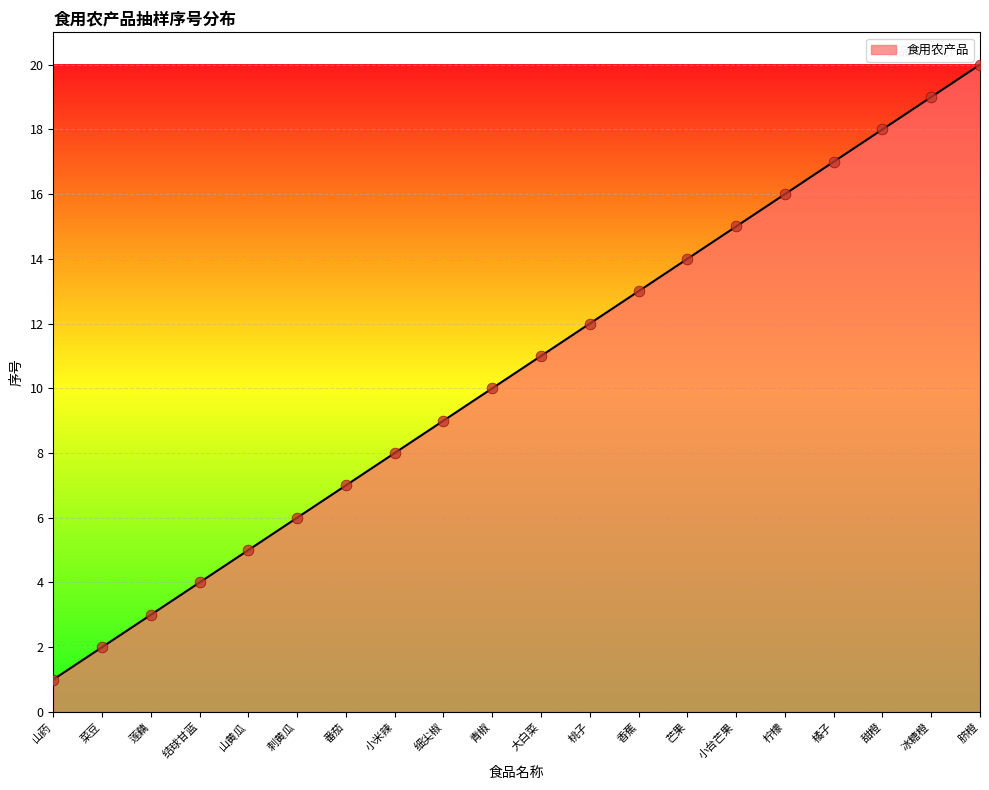

Between 大白菜 and 橘子, which is larger?

橘子